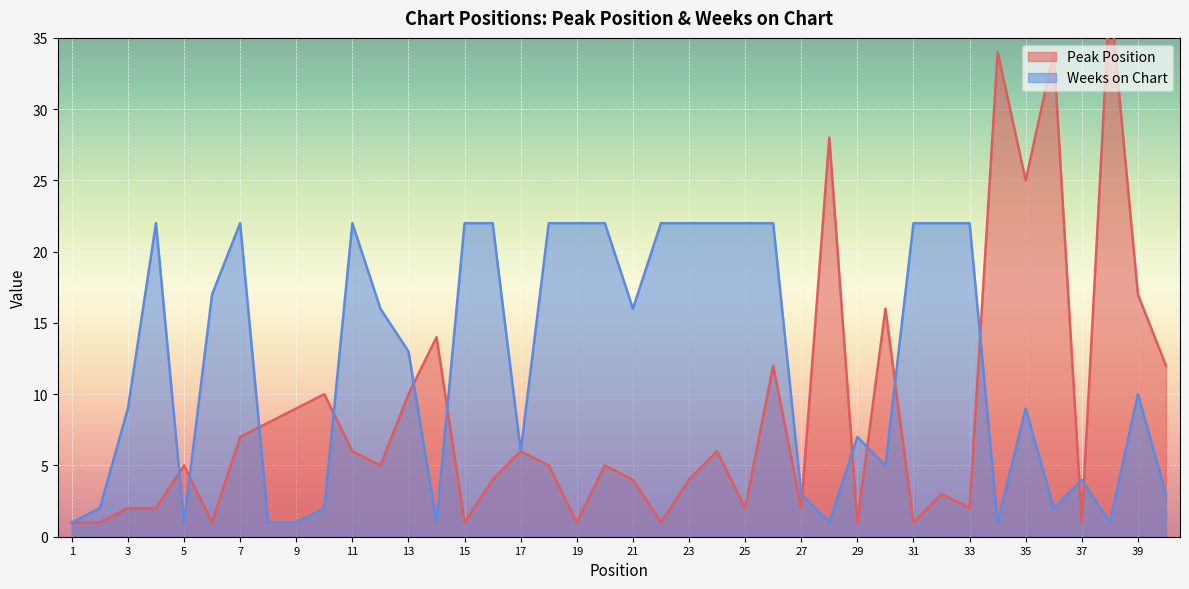

After their last crossing, which series has the higher values: Weeks on Chart or Peak Position?

Peak Position